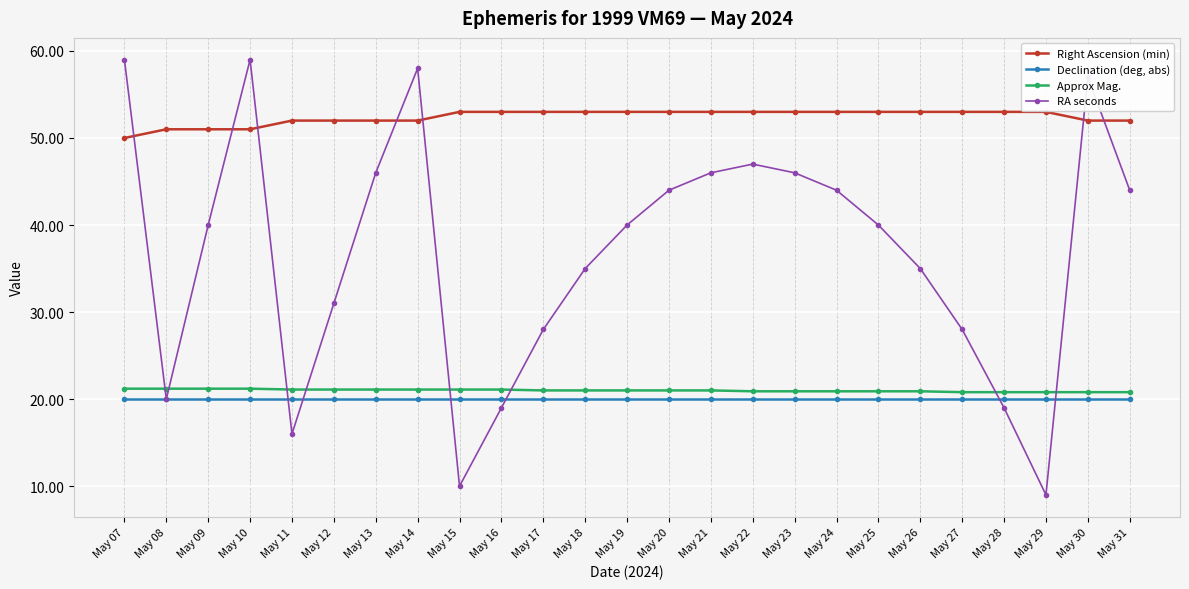

At which category does RA seconds reach its first local valley?

May 08